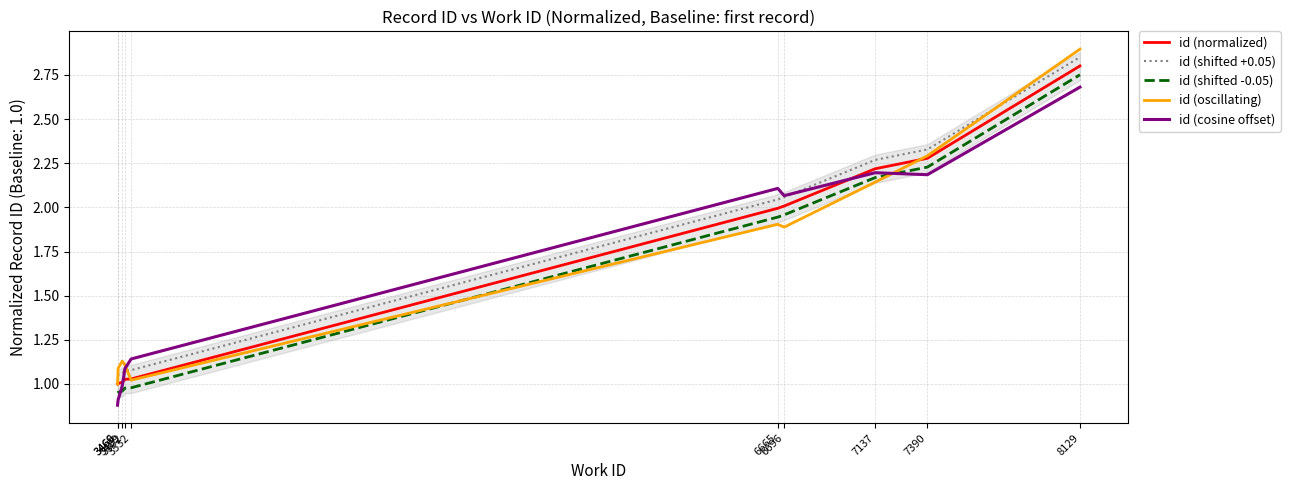

The id (cosine offset) series shows 1.2 at 3469. True or false?

False